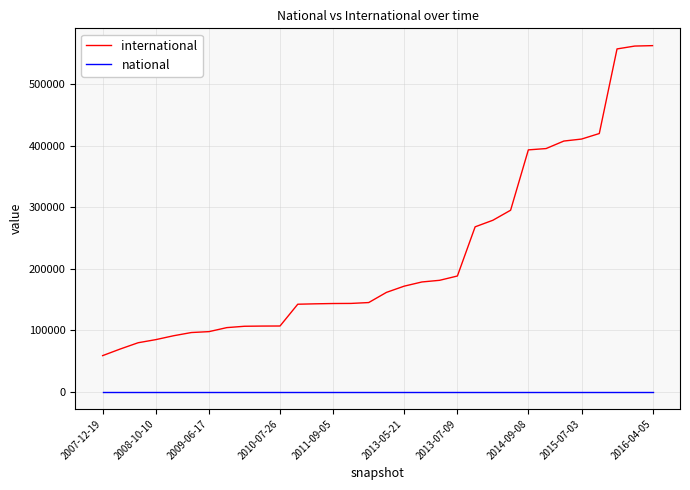

What is the difference between the maximum and minimum values in the international series?

504747